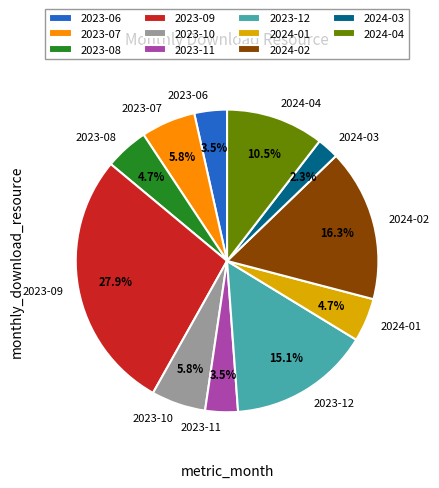

To the nearest percent, what is the combined percentage of 2024-03 and 2023-07?

8%